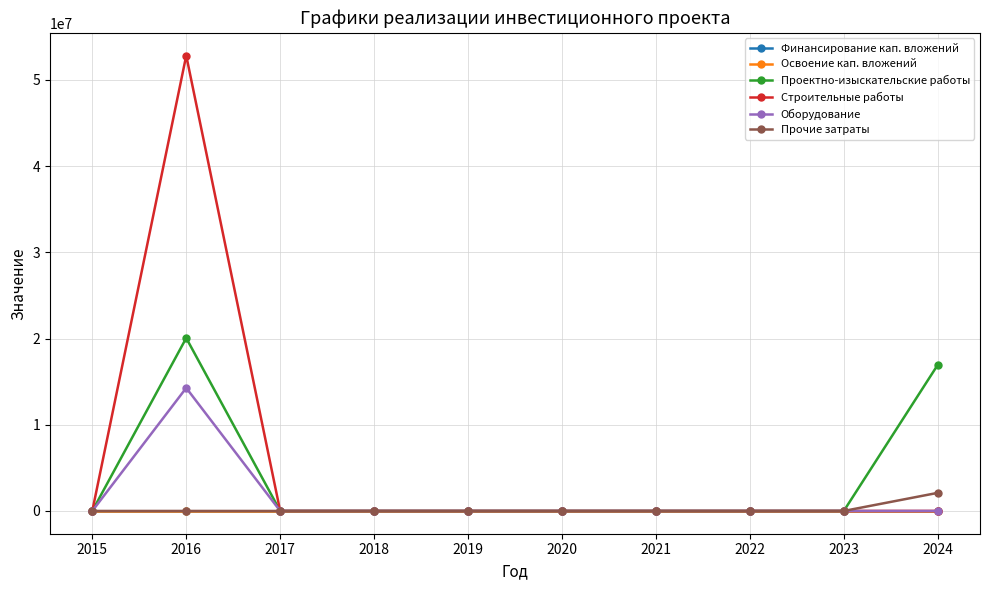

What are all the series names shown in the legend?

Финансирование кап. вложений, Освоение кап. вложений, Проектно-изыскательские работы, Строительные работы, Оборудование, Прочие затраты